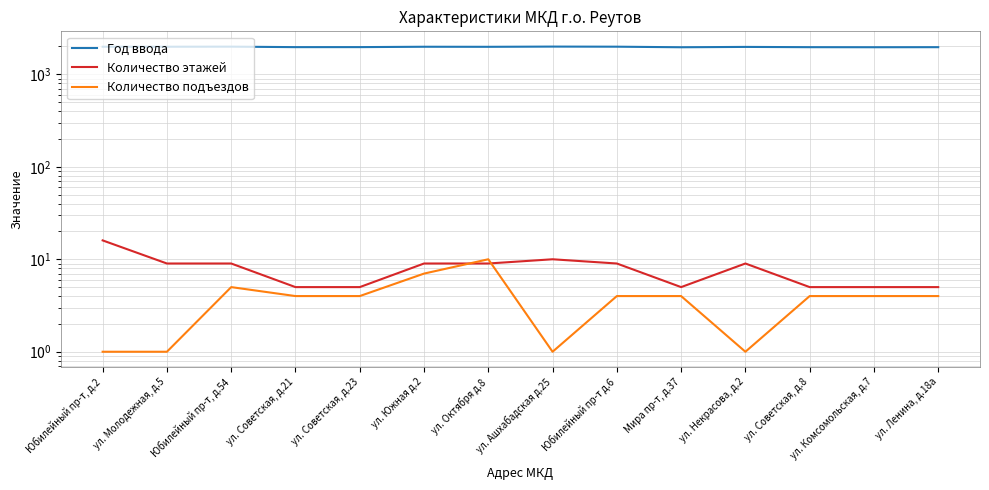

True or false: Количество этажей and Год ввода cross at least once.

False